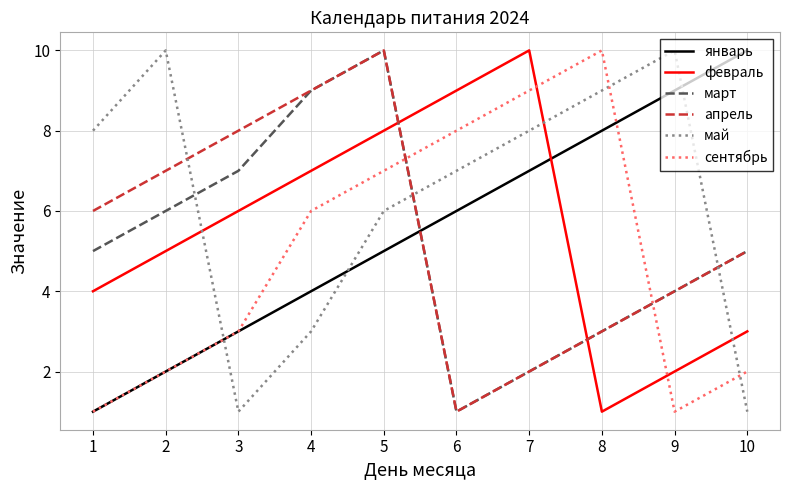

How many январь values are between 3 and 8?

6